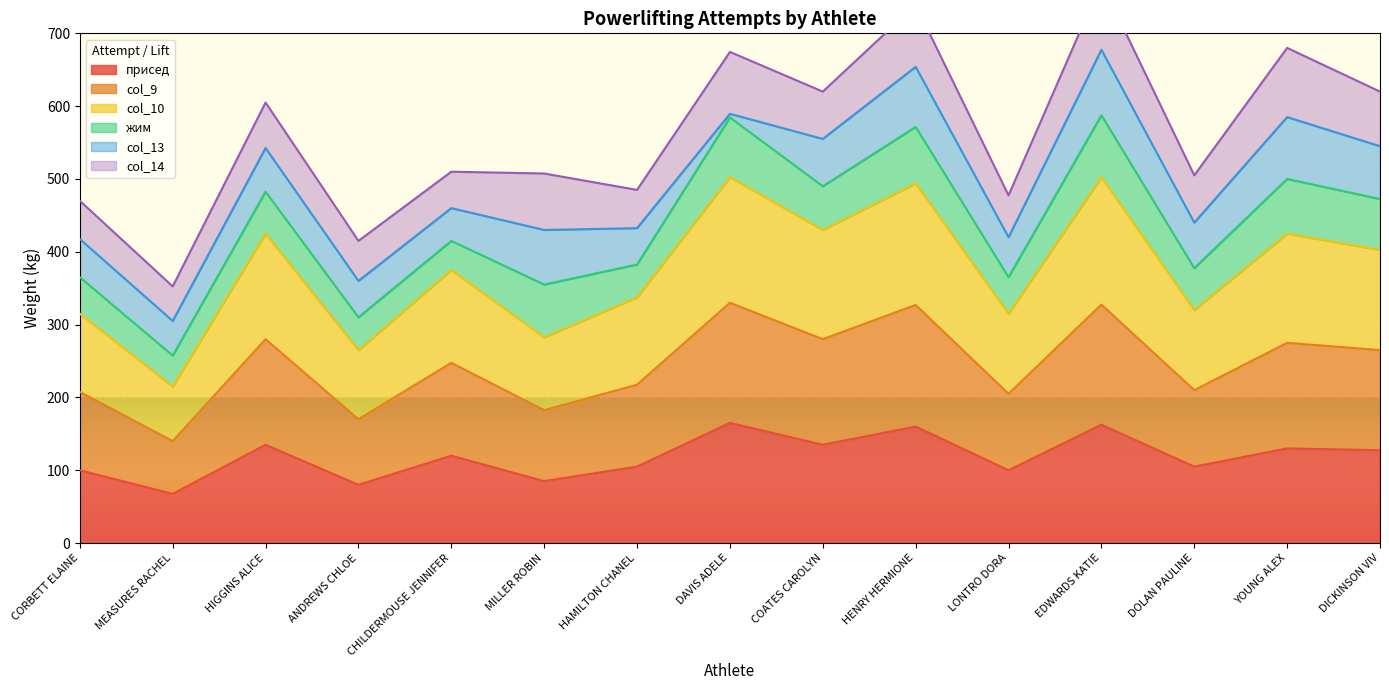

At how many categories does at least one series exceed 153?

15